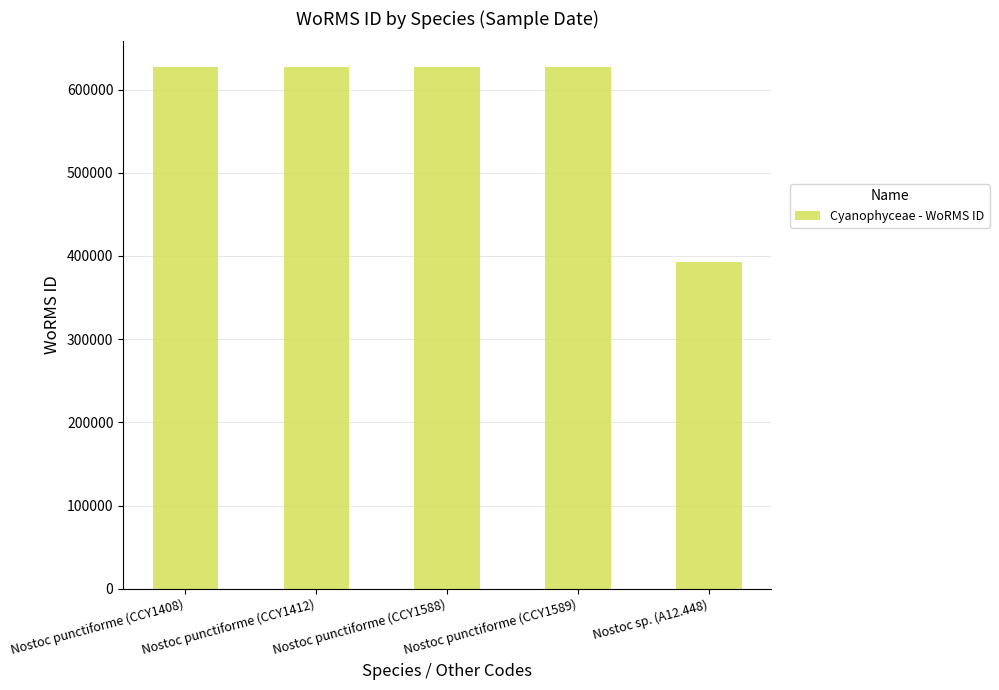

What value does the data have at Nostoc punctiforme (CCY1589)?

626540